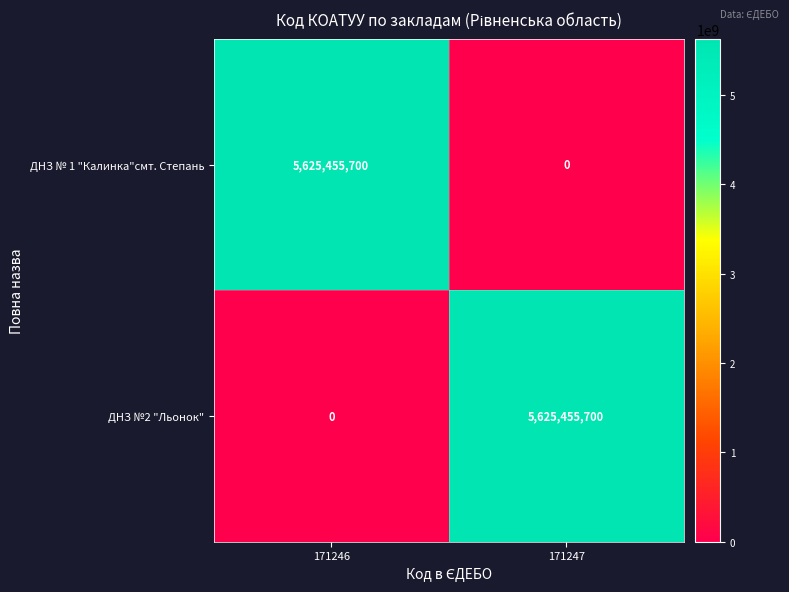

What is the sum of the ДНЗ №2 "Льонок" values at 171246 and 171247?

5625455700